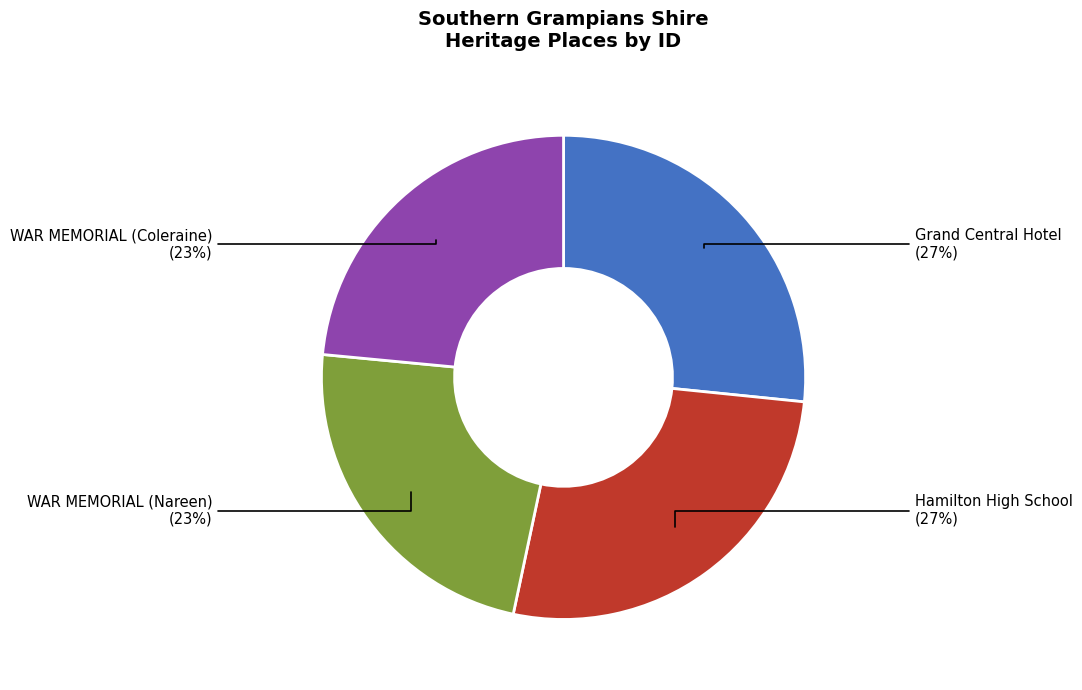

Is it true that WAR MEMORIAL (Coleraine) is 32% of the pie?

False